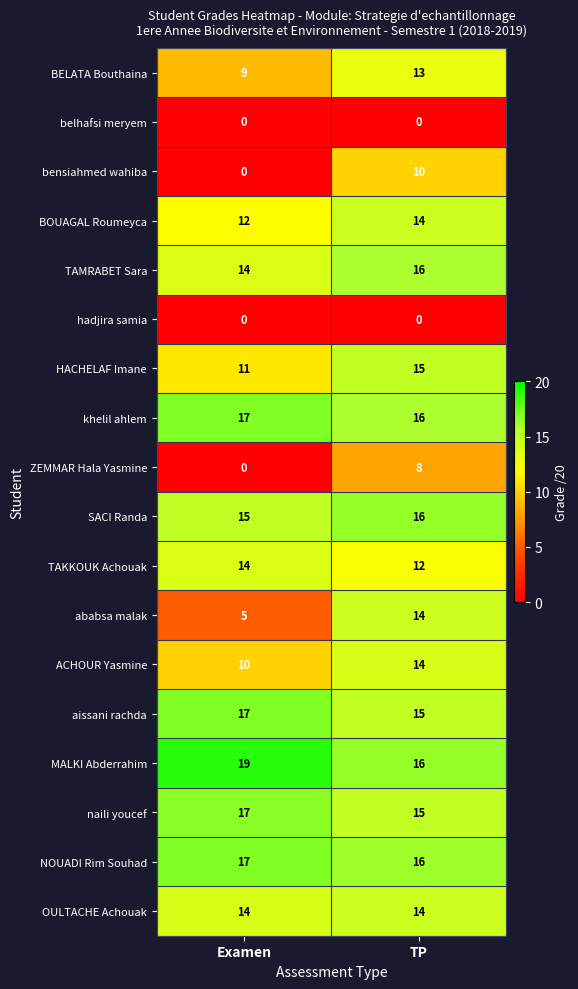

What is the average value of the HACHELAF Imane series?

13